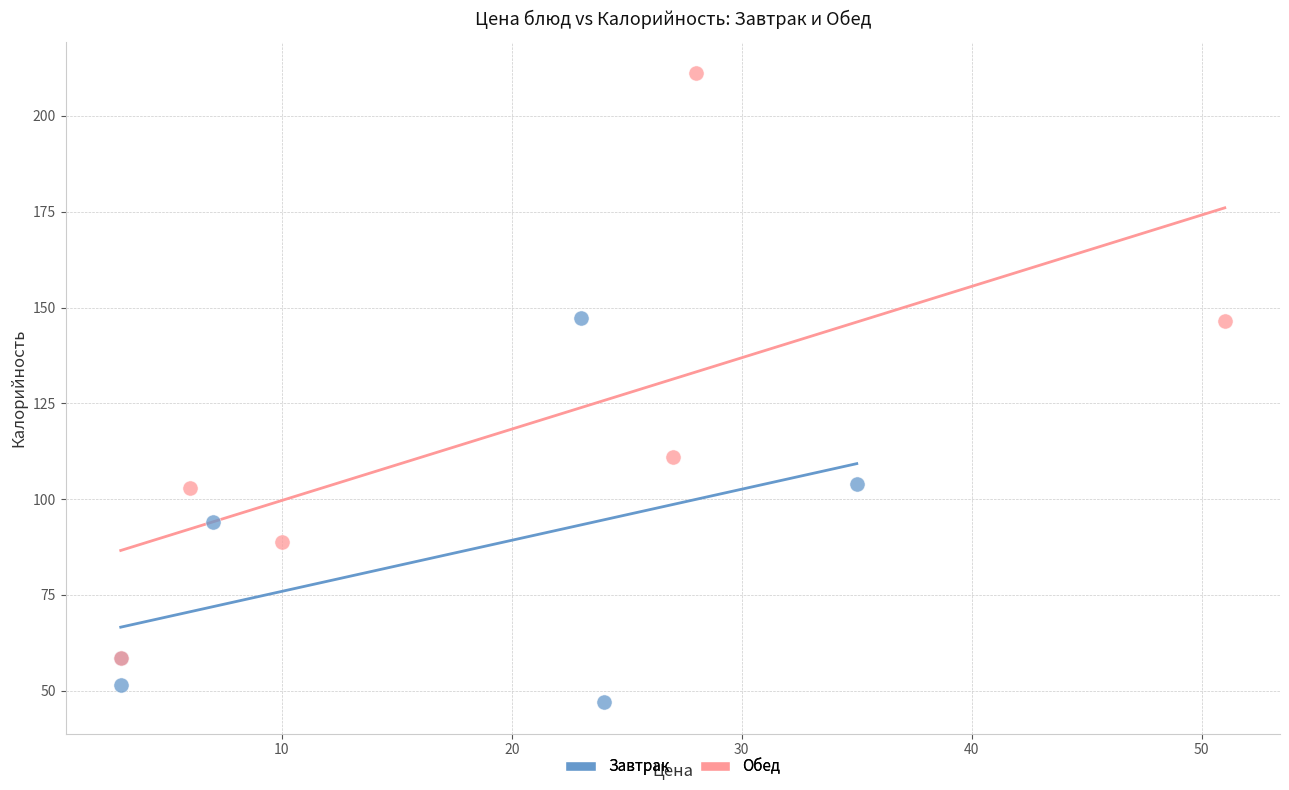

What are all the series names shown in the legend?

Завтрак, Обед